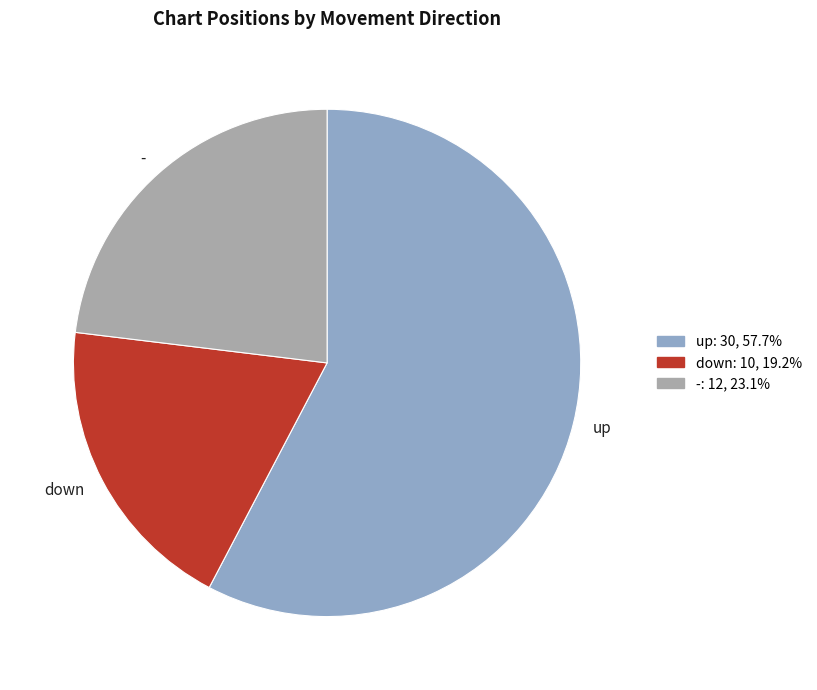

Rank the categories by value from lowest to highest.

down, -, up